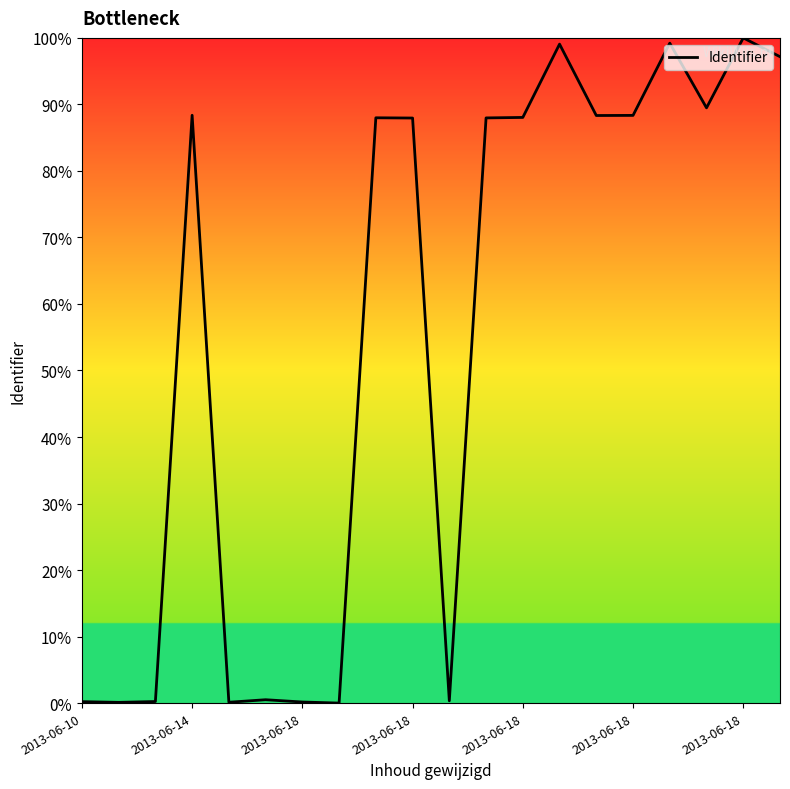

Reading left to right, what are all the values shown in this chart?

0.2	0.1	0.2	88.4	0.1	0.5	0.2	0.0	88.0	88.0	0.3	88.0	88.0	99.1	88.3	88.3	99.2	89.5	100.0	97.2